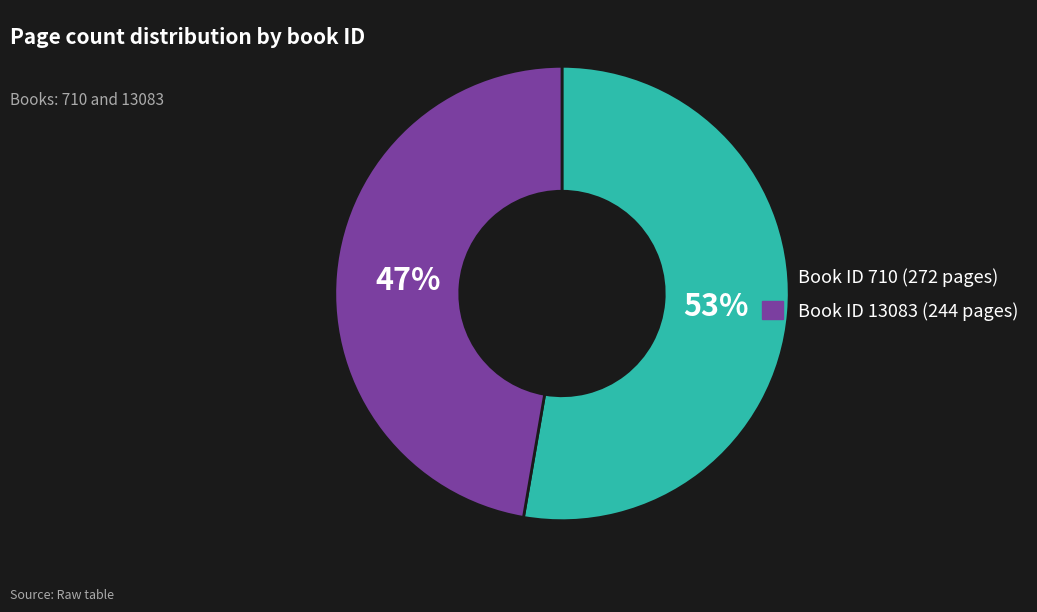

How many slices are in this pie chart?

2